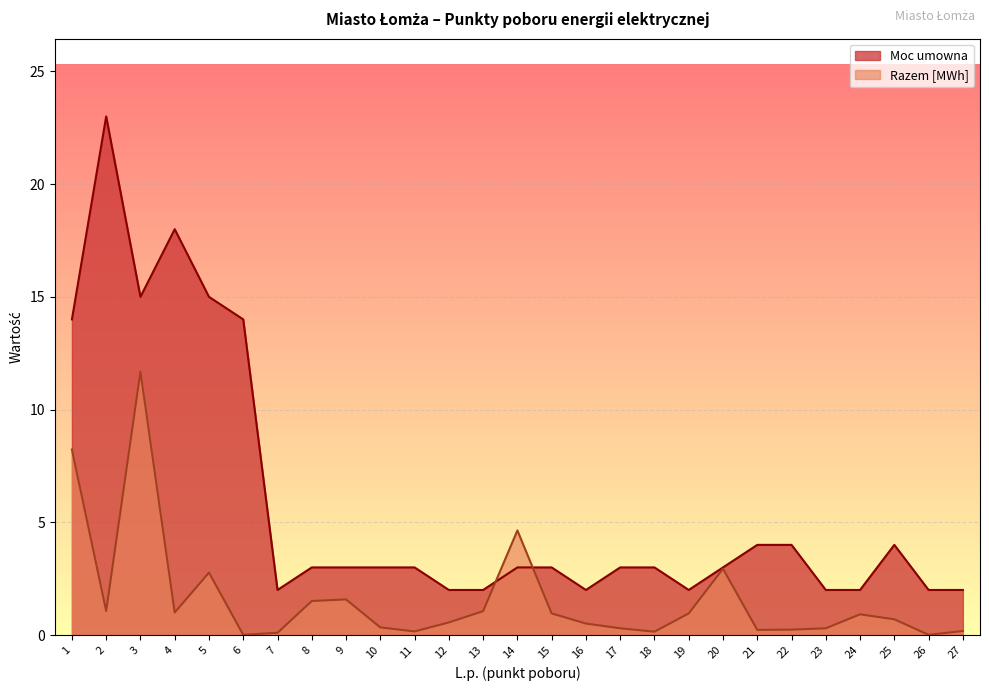

How many interior local peaks does the Razem [MWh] series have?

6